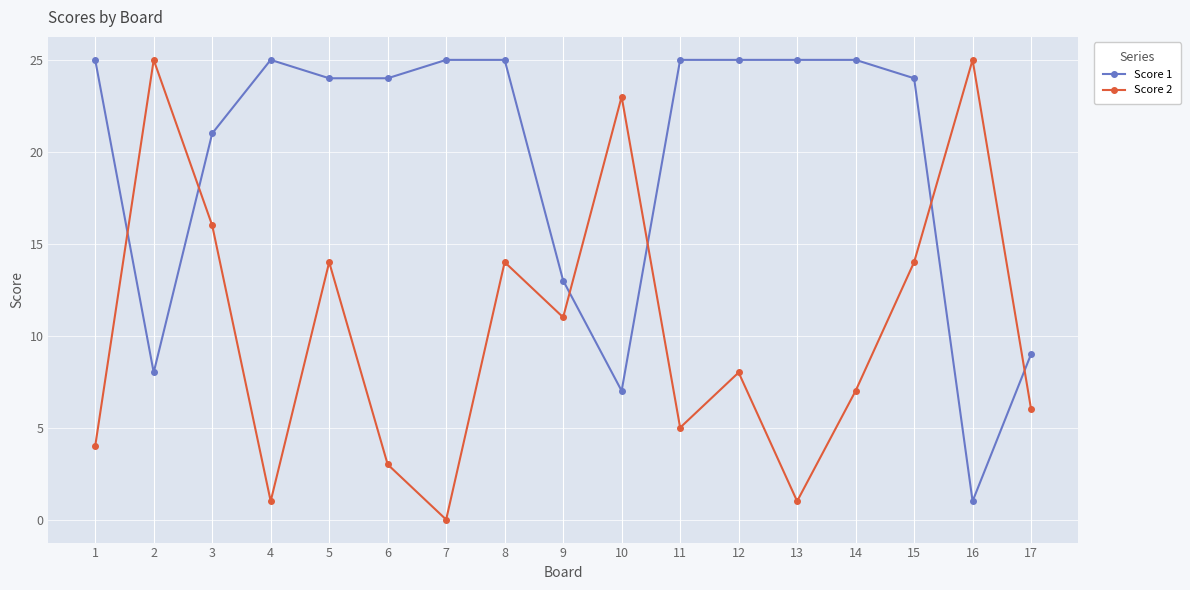

At how many categories does at least one series exceed 8?

17